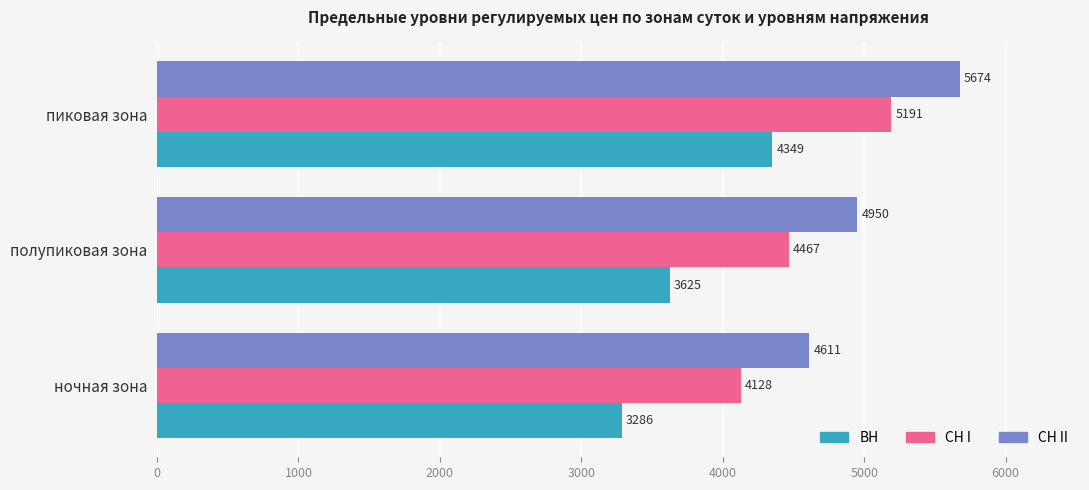

Which series has the largest total across all categories?

СН II